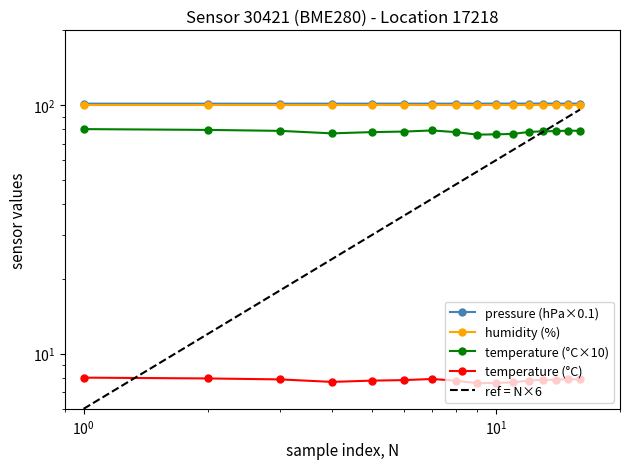

True or false: pressure and temperature intersect in this chart.

False